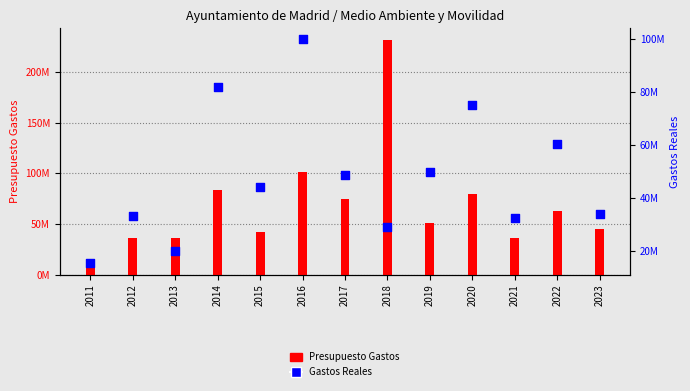

Which series reaches the minimum Y coordinate?

Presupuesto Gastos